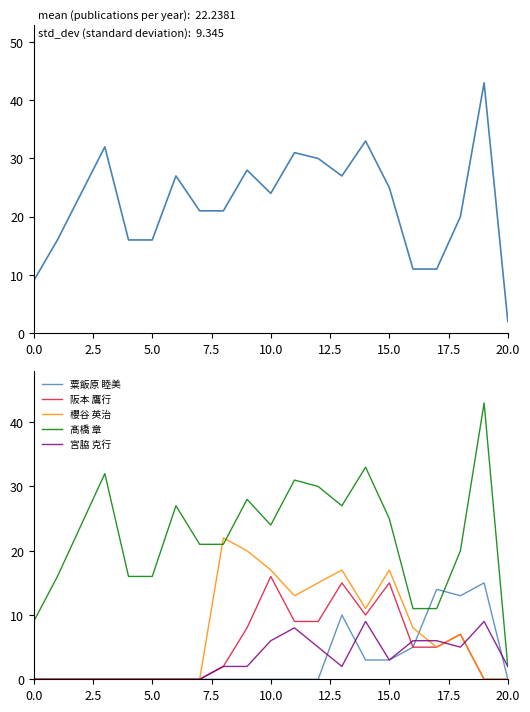

The 宮脇 克行 series shows -6 at 5.0. True or false?

False